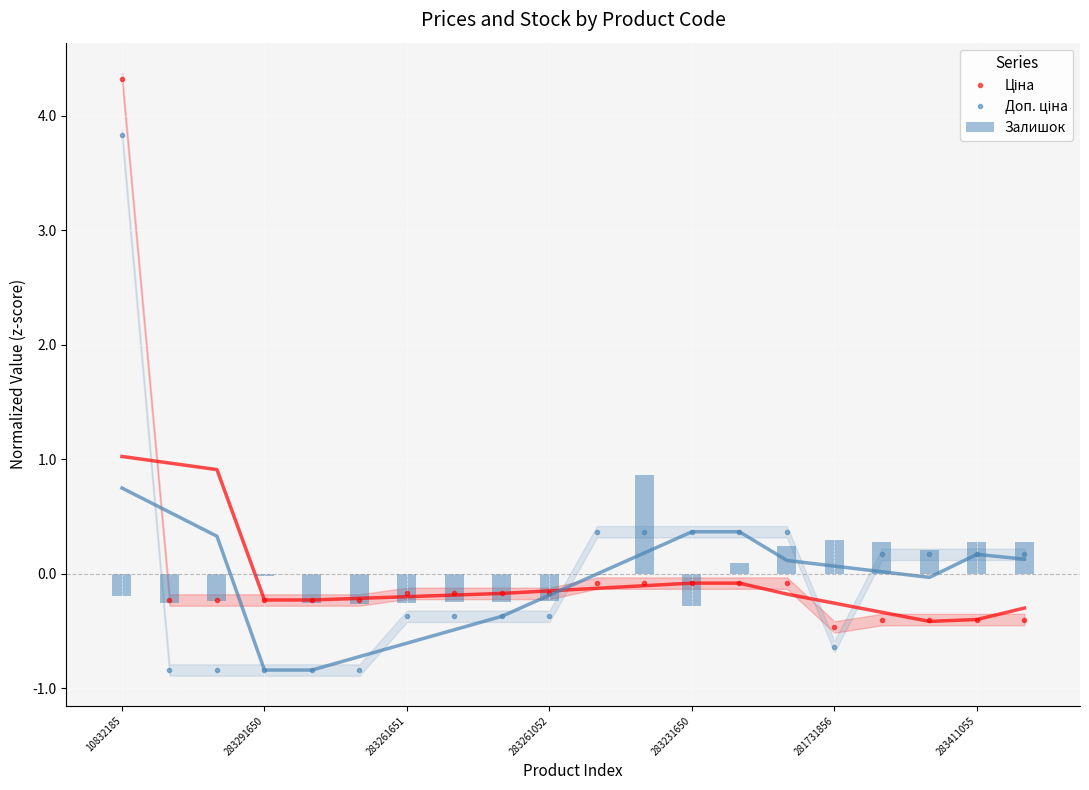

Which series has the largest total across all categories?

Ціна